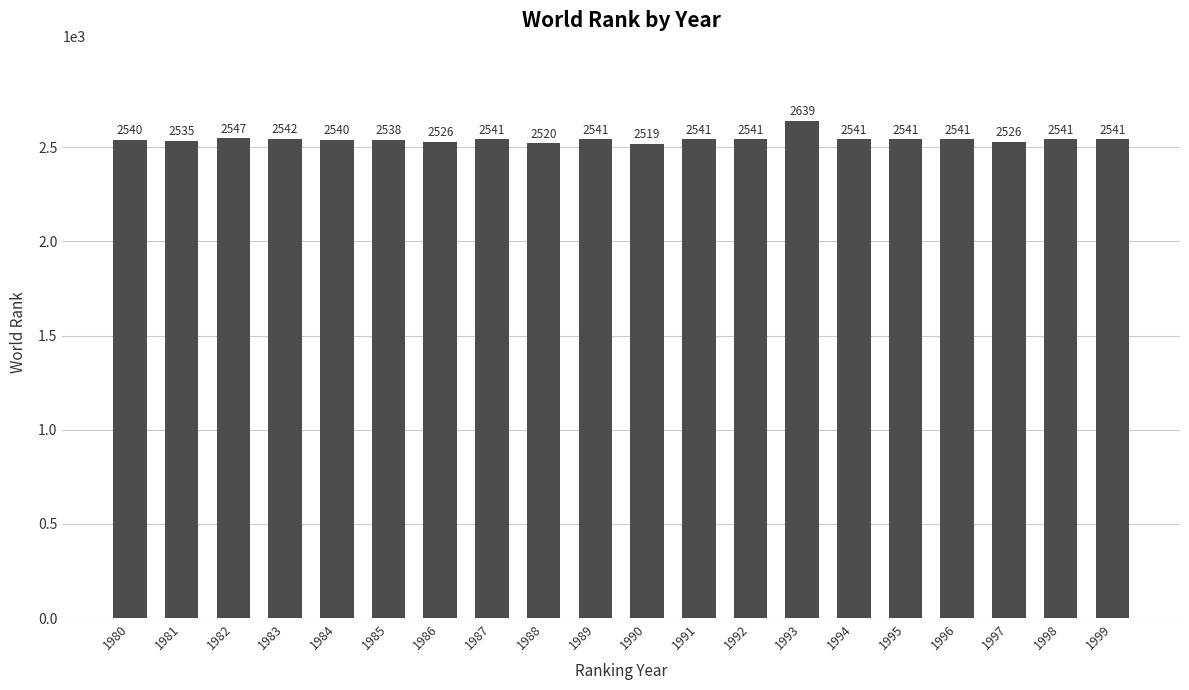

What is the value of the 2nd bar from the left?

2535